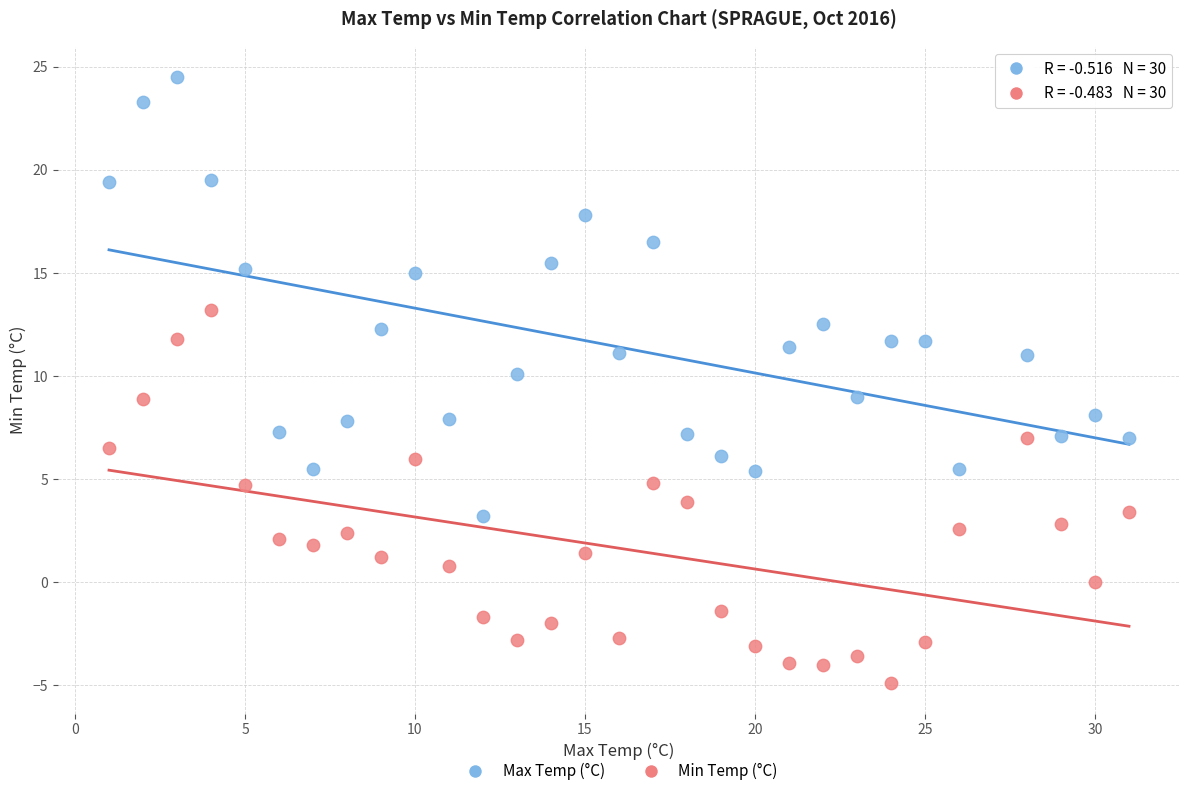

Across all data points, what is the range of X values (max minus min)?

30.0